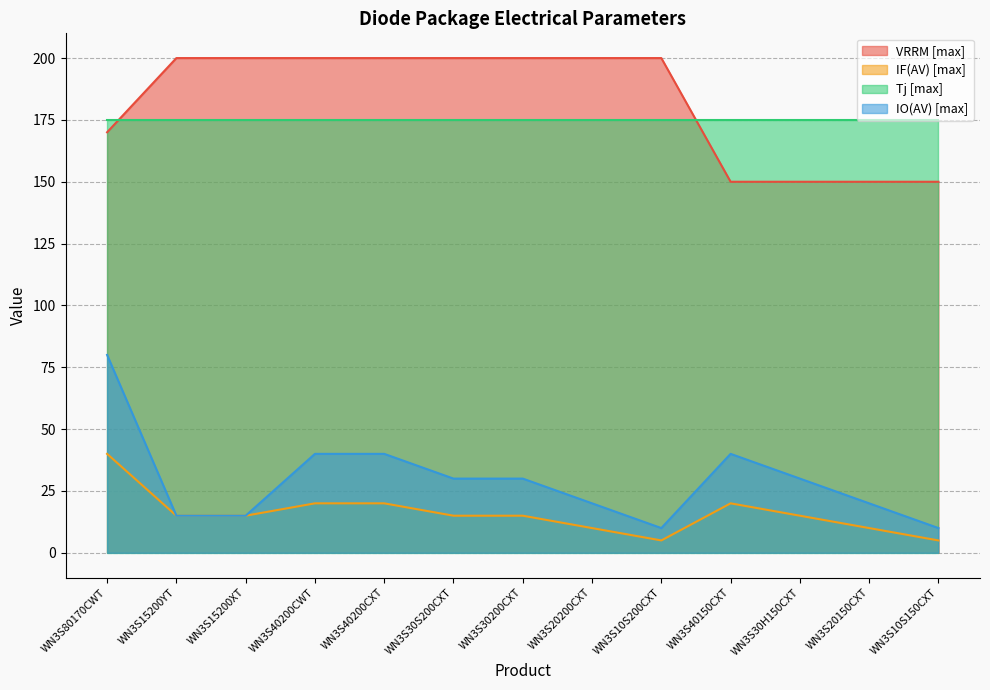

What are all the series names shown in the legend?

VRRM [max], IF(AV) [max], Tj [max], IO(AV) [max]